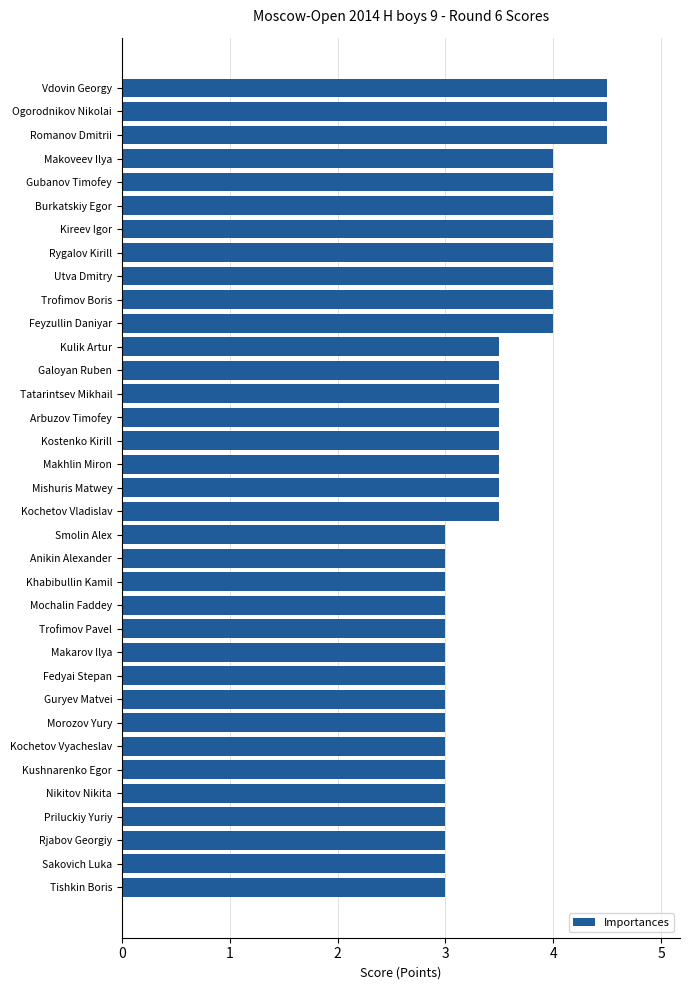

Is it true that the value at Kochetov Vyacheslav is 3.0?

True